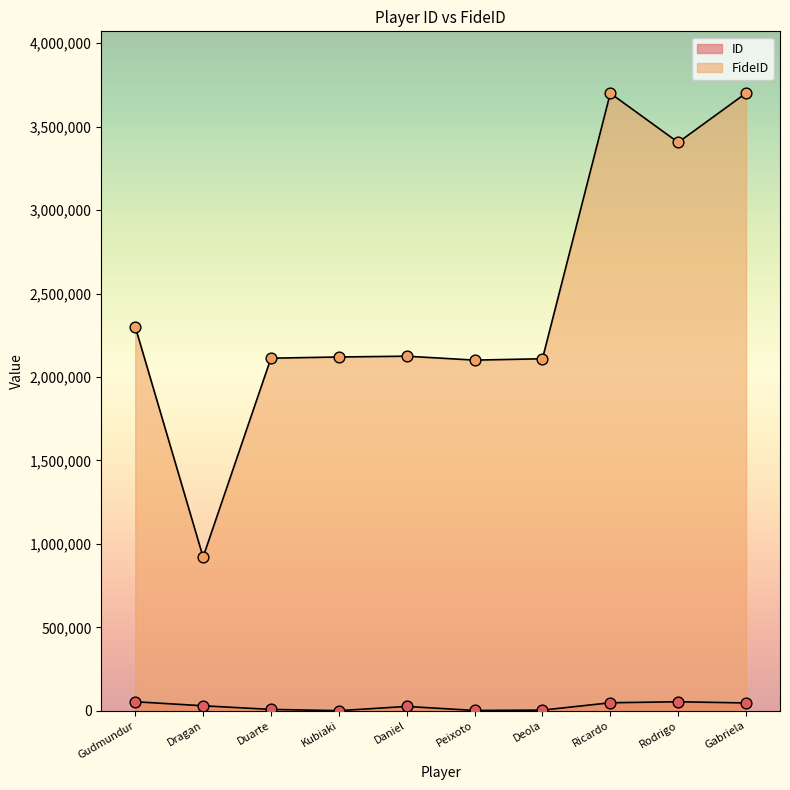

Which series contains the highest Y value?

FideID